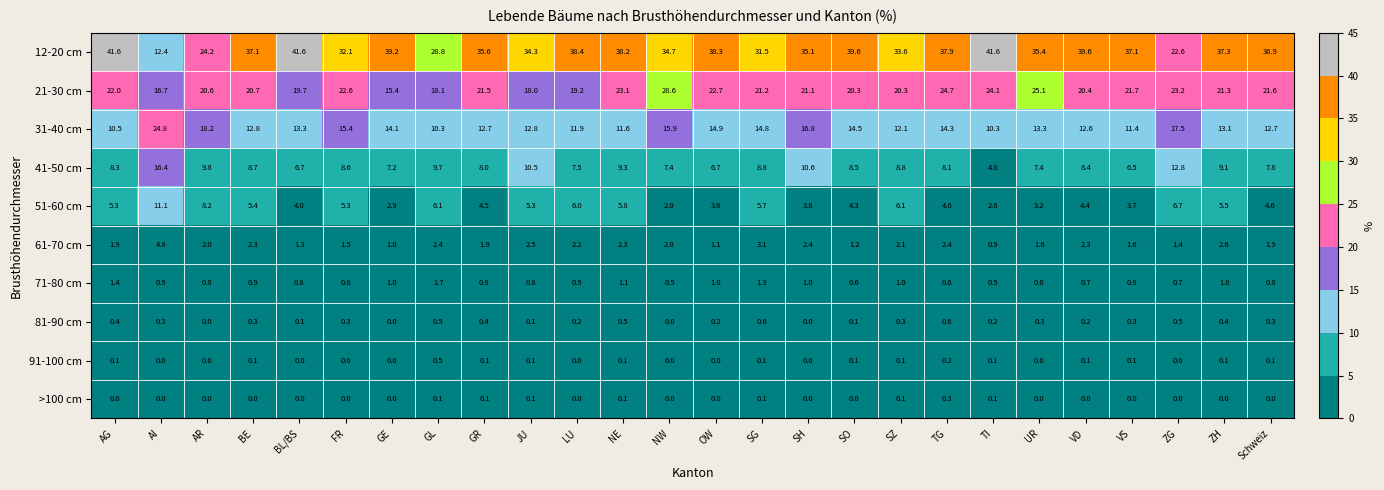

Where does the 31-40 cm series first go above 13?

AI